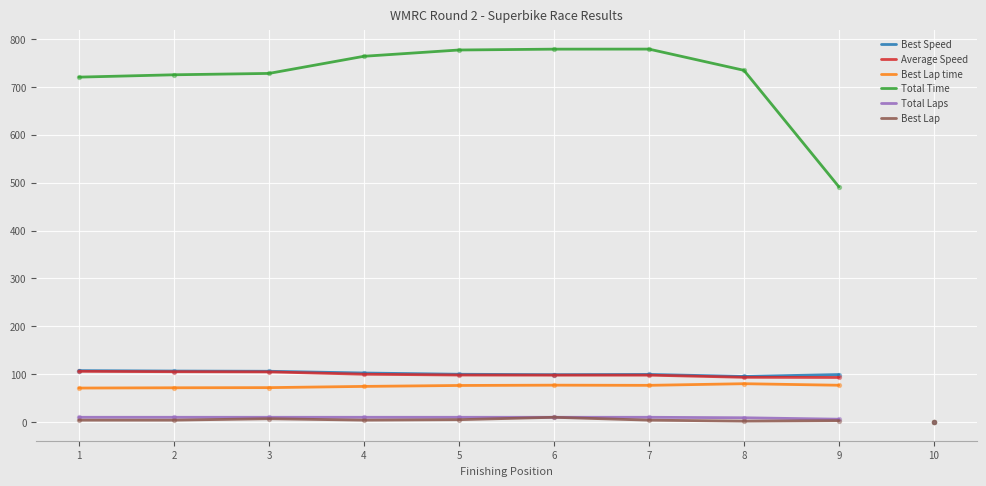

Which series reaches the maximum Y coordinate?

Total Time